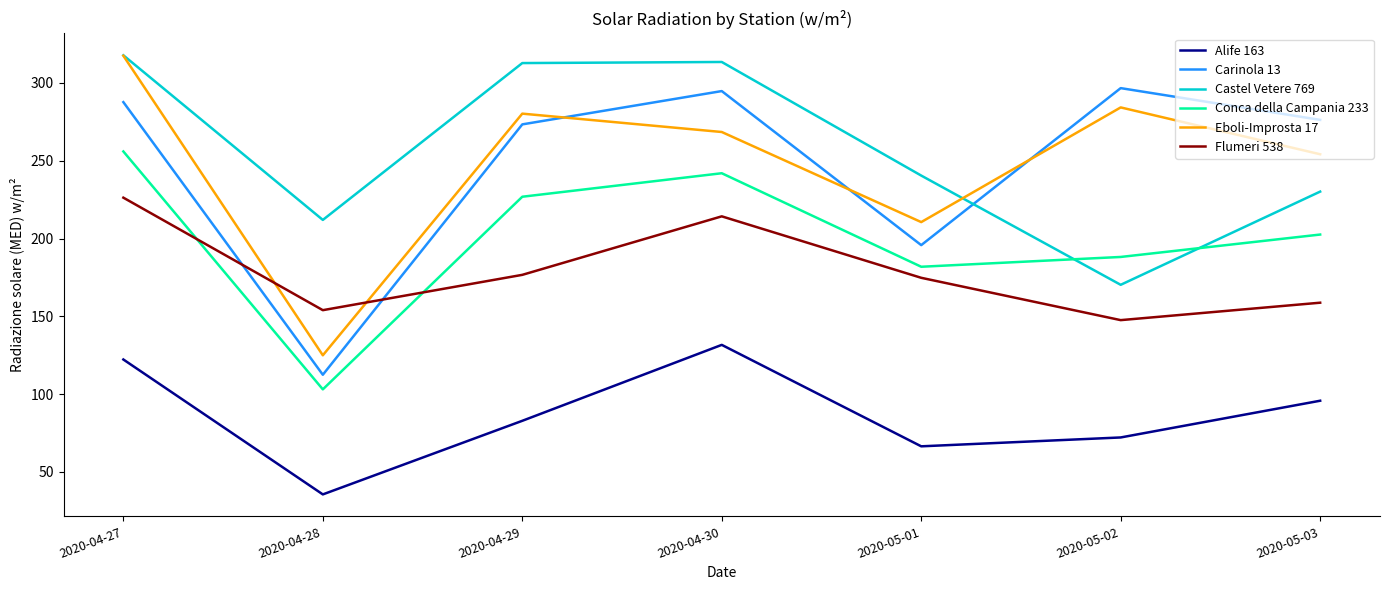

What are all the series names shown in the legend?

Alife 163, Carinola 13, Castel Vetere 769, Conca della Campania 233, Eboli-Improsta 17, Flumeri 538